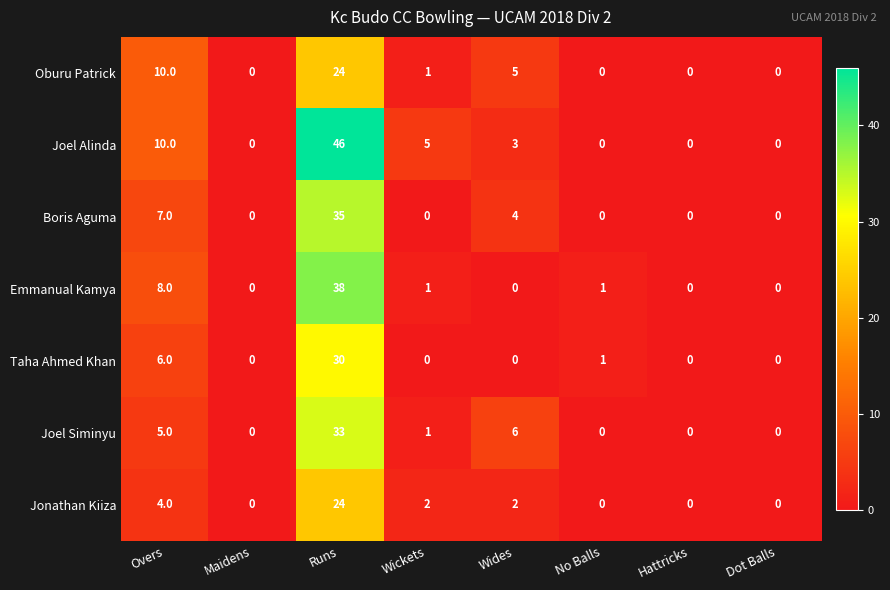

What is the sum of all Joel Siminyu values?

45